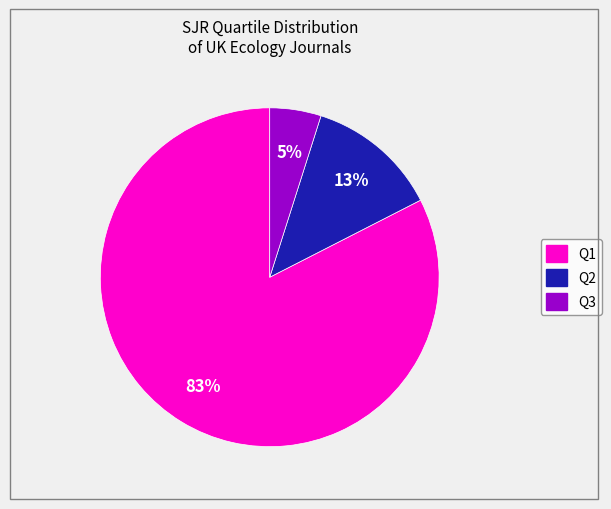

How many slices are in this pie chart?

3